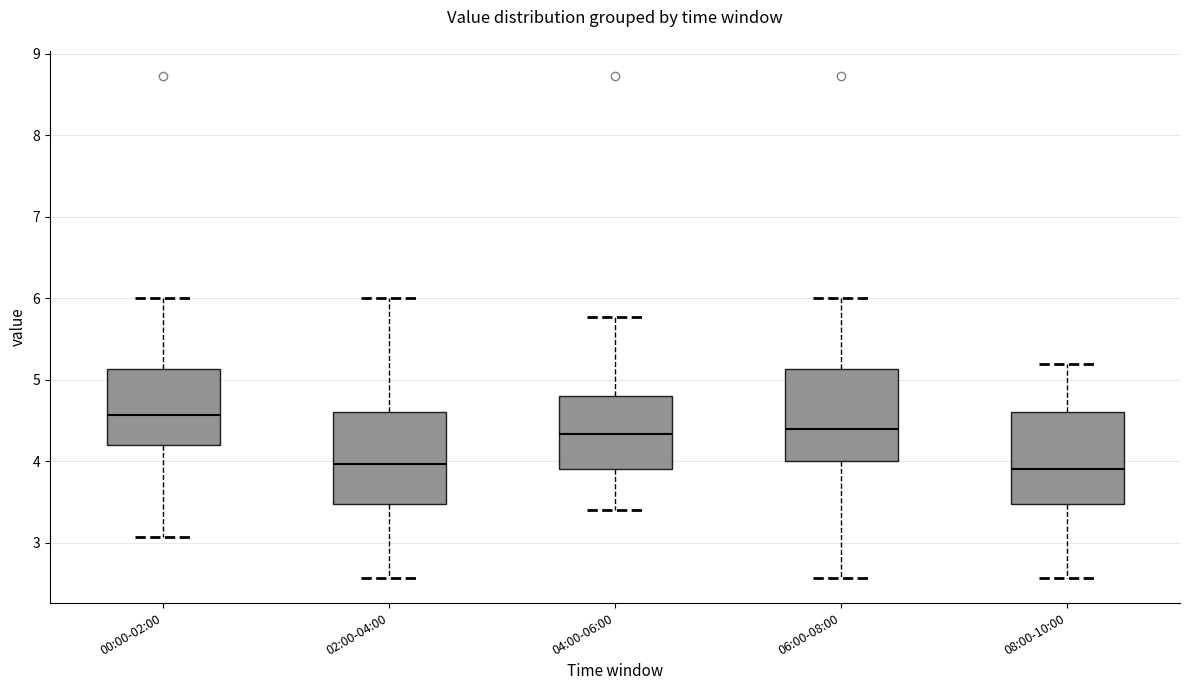

Reading left to right, read every box against the y-axis: the position of its median line, the range the box covers, and the ends of its whiskers. The values are not printed on the chart, so give them approximately, as read against the axis.

00:00-02:00: median 4.6, box 4.2 to 5.1, whiskers 3.1 to 6.0
02:00-04:00: median 4.0, box 3.5 to 4.6, whiskers 2.6 to 6.0
04:00-06:00: median 4.3, box 3.9 to 4.8, whiskers 3.4 to 5.8
06:00-08:00: median 4.4, box 4.0 to 5.1, whiskers 2.6 to 6.0
08:00-10:00: median 3.9, box 3.5 to 4.6, whiskers 2.6 to 5.2